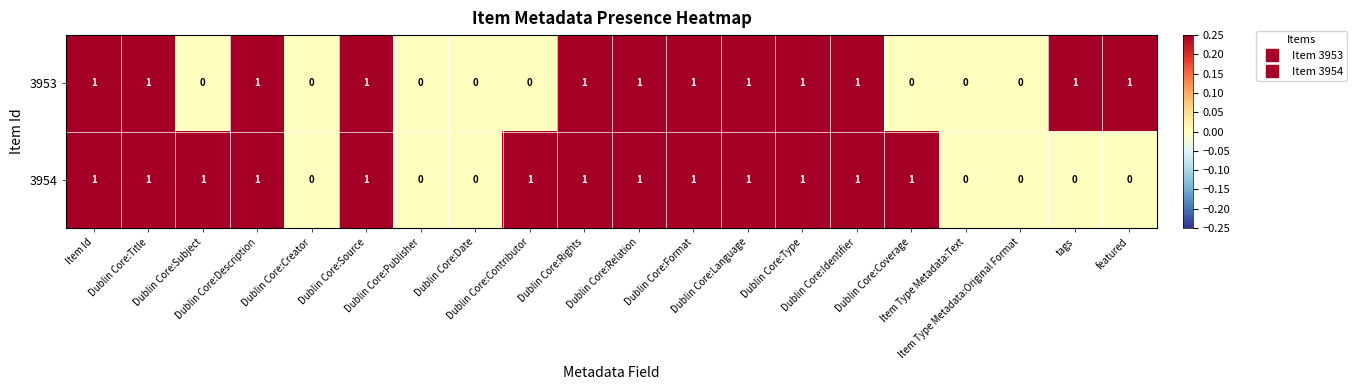

Rank the series by their average value, from highest to lowest.

3954, 3953